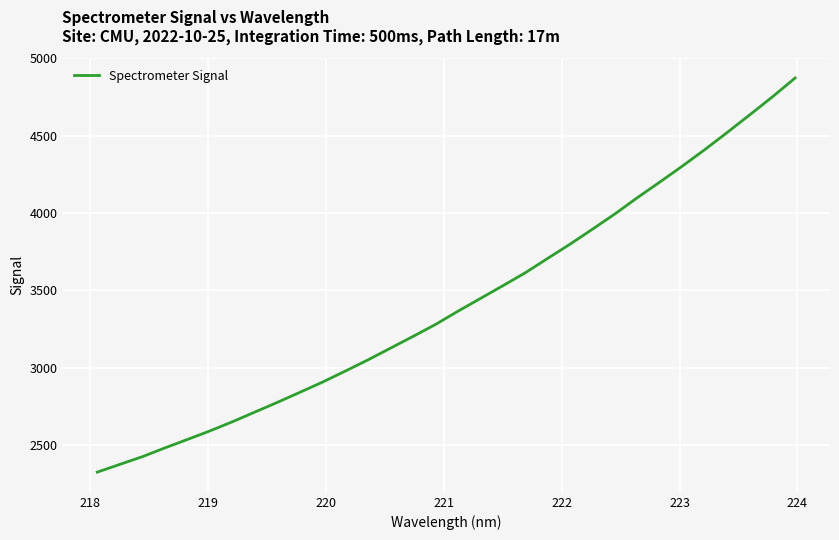

What is the greatest value displayed?

4873.0